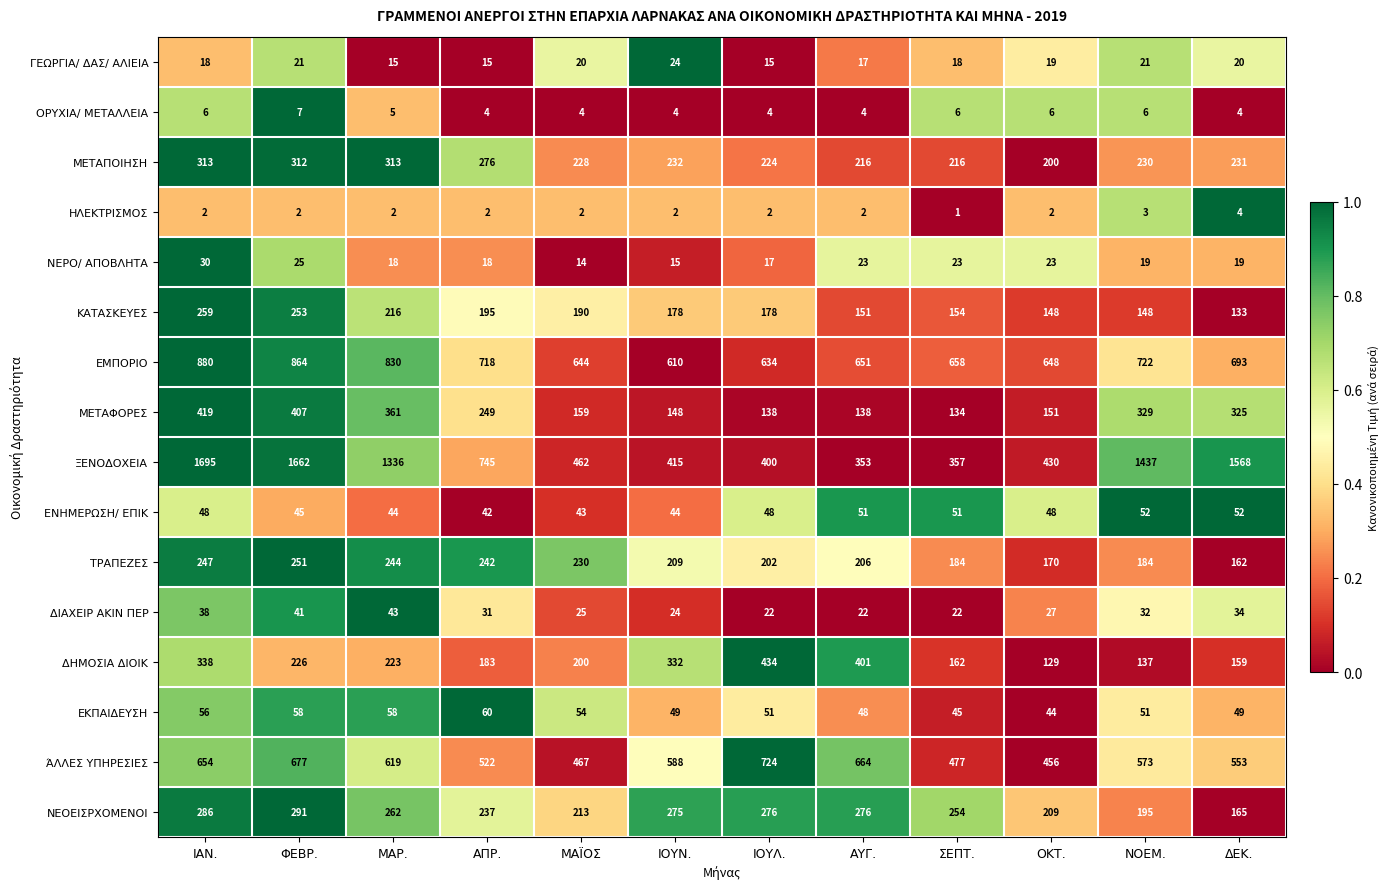

What is the lowest value of the ΟΡΥΧΙΑ/ ΜΕΤΑΛΛΕΙΑ series?

4